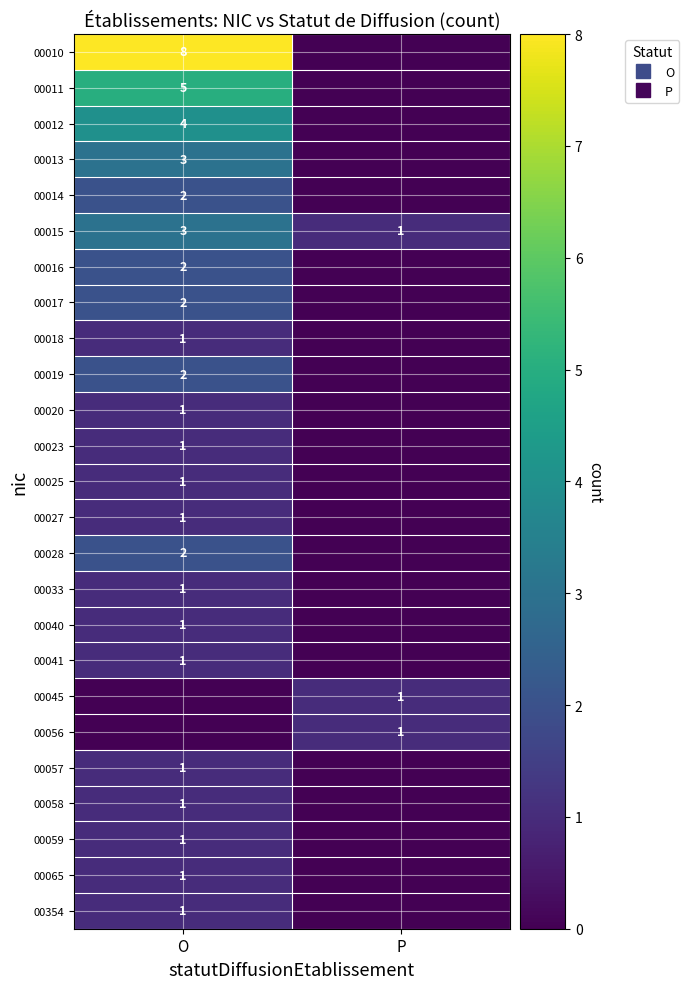

Which series changed the most between O and P?

00010